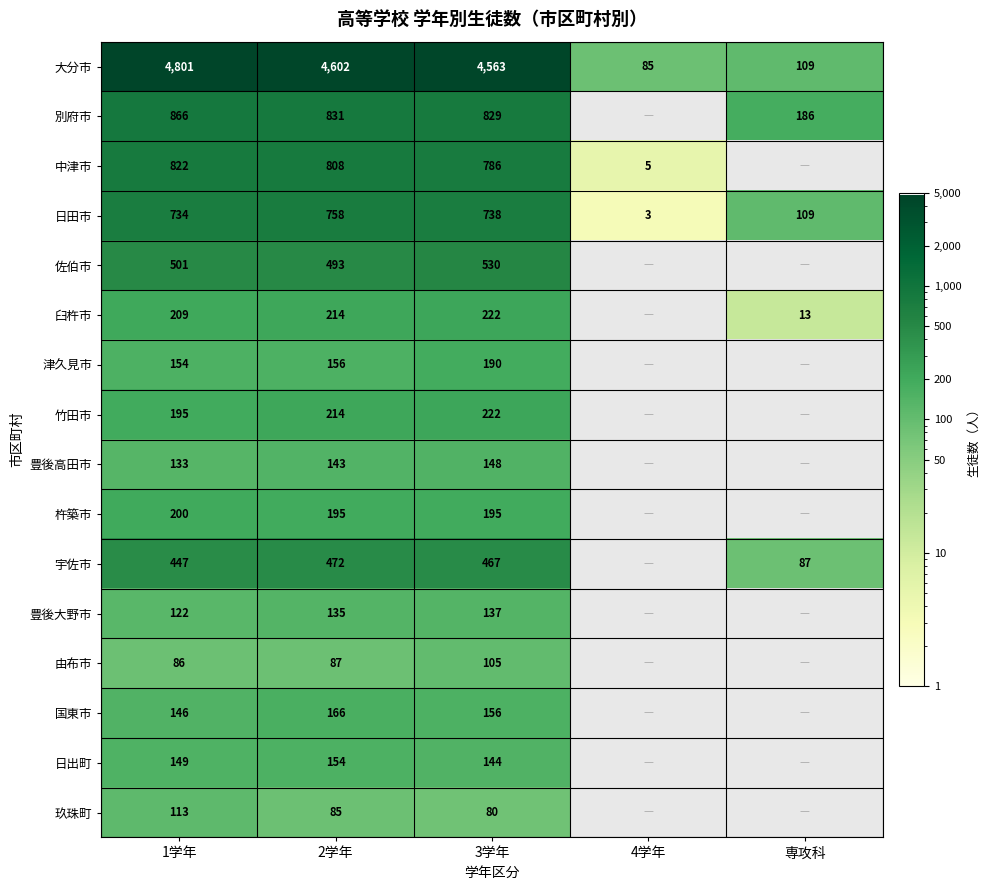

The value of 竹田市 at 2学年 is 214. True or false?

True